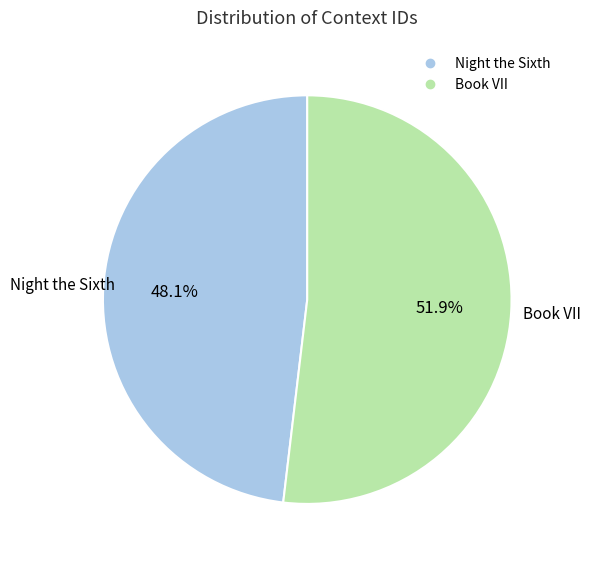

What is the largest slice in the pie chart?

Book VII